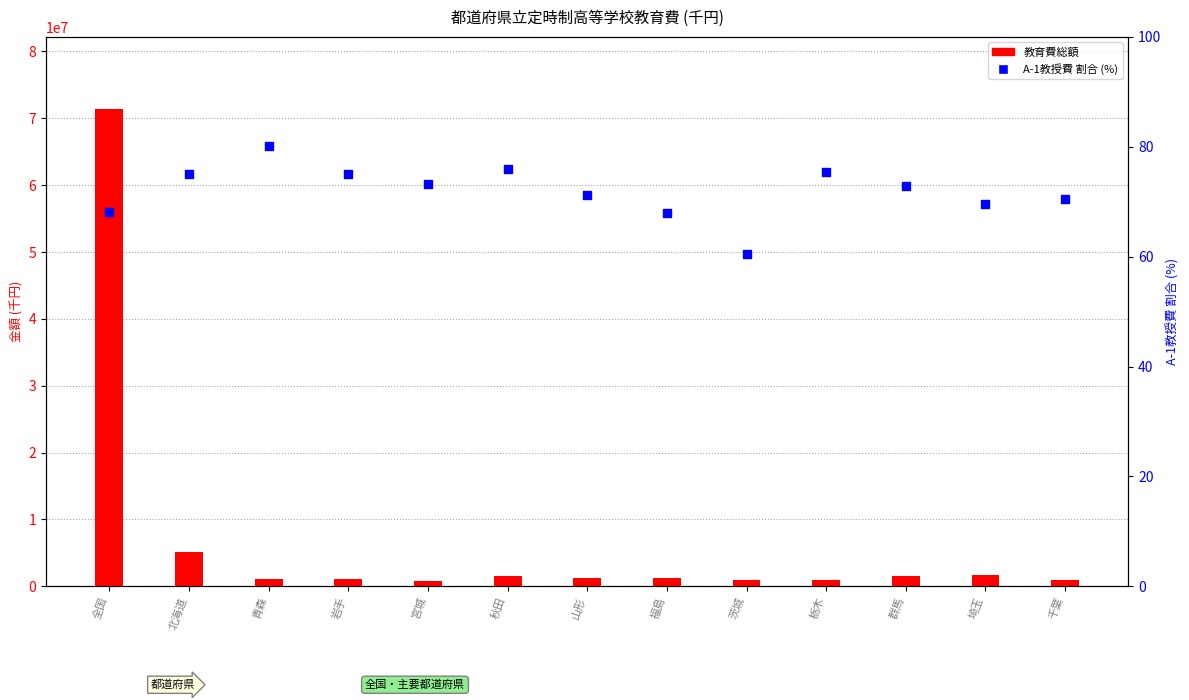

What are all the series names shown in the legend?

教育費総額, A-1教授費 割合